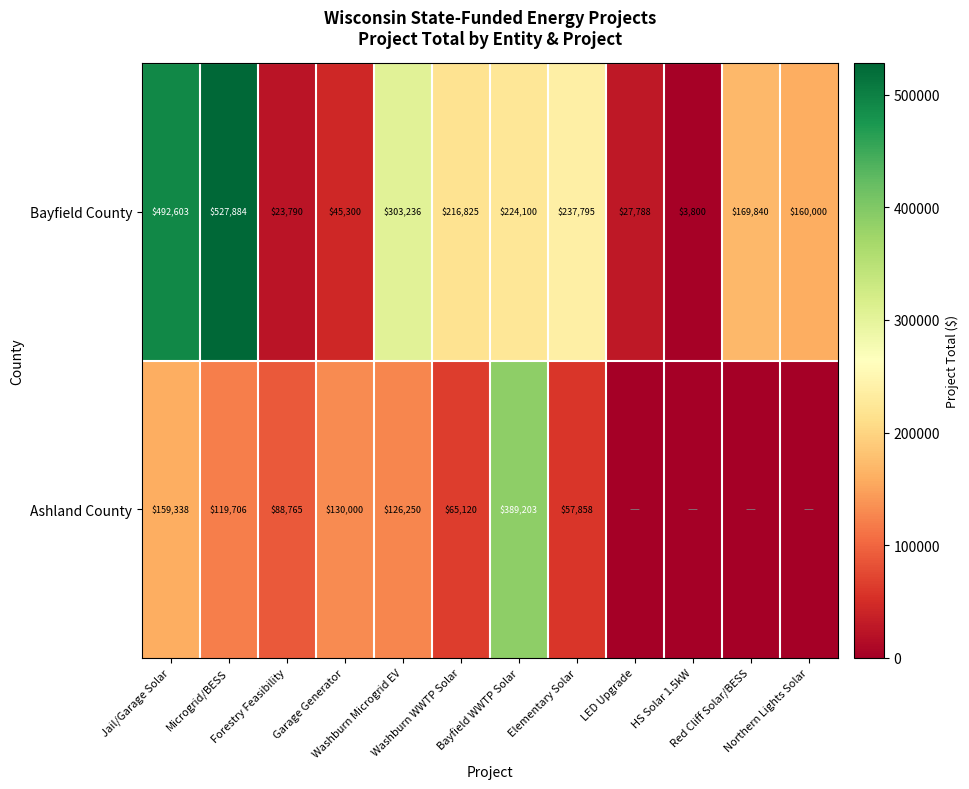

At which label does Bayfield County reach its peak?

Microgrid/BESS